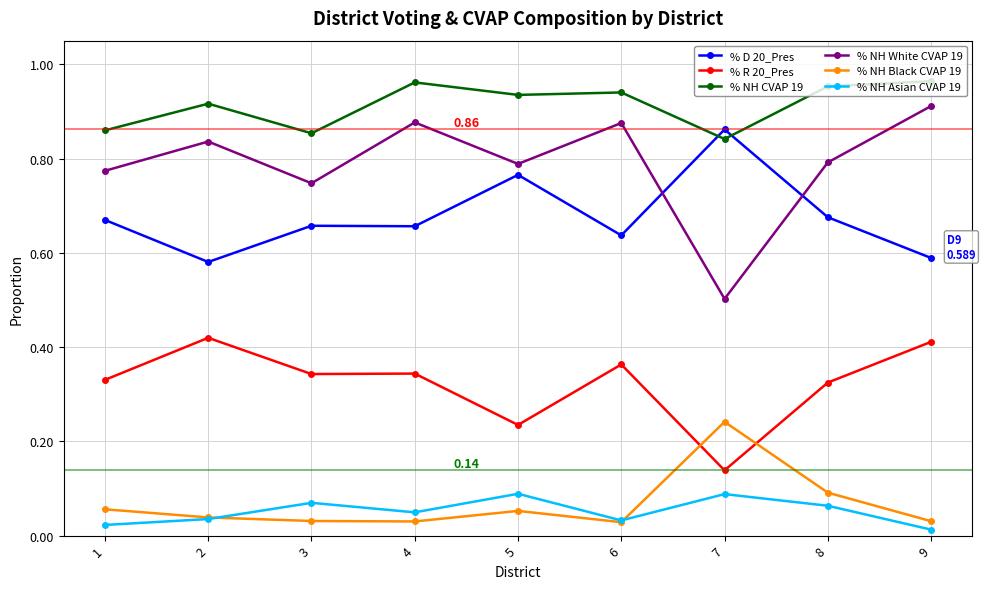

True or false: % NH Asian CVAP 19 and % D 20_Pres cross at least once.

False